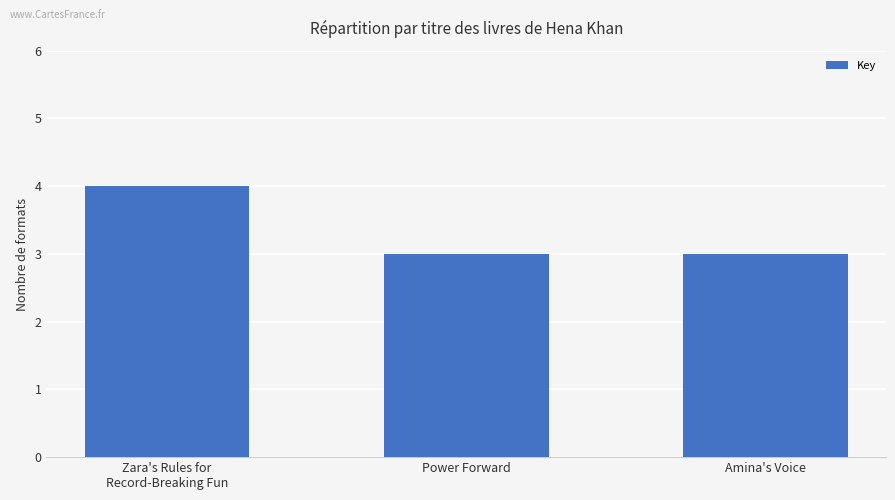

Does the chart contain stacked bars?

No